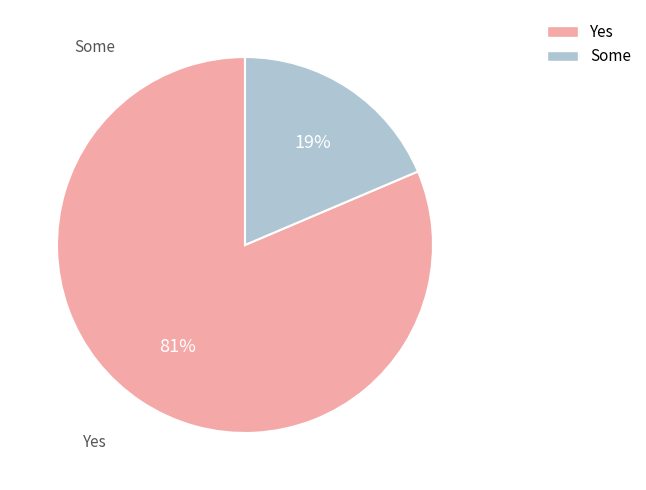

What percentage is the Yes slice, to the nearest percent?

81%